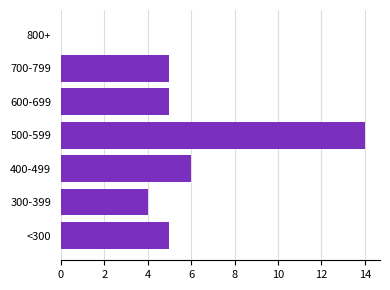

Is it true that the value at 300-399 is 4?

True